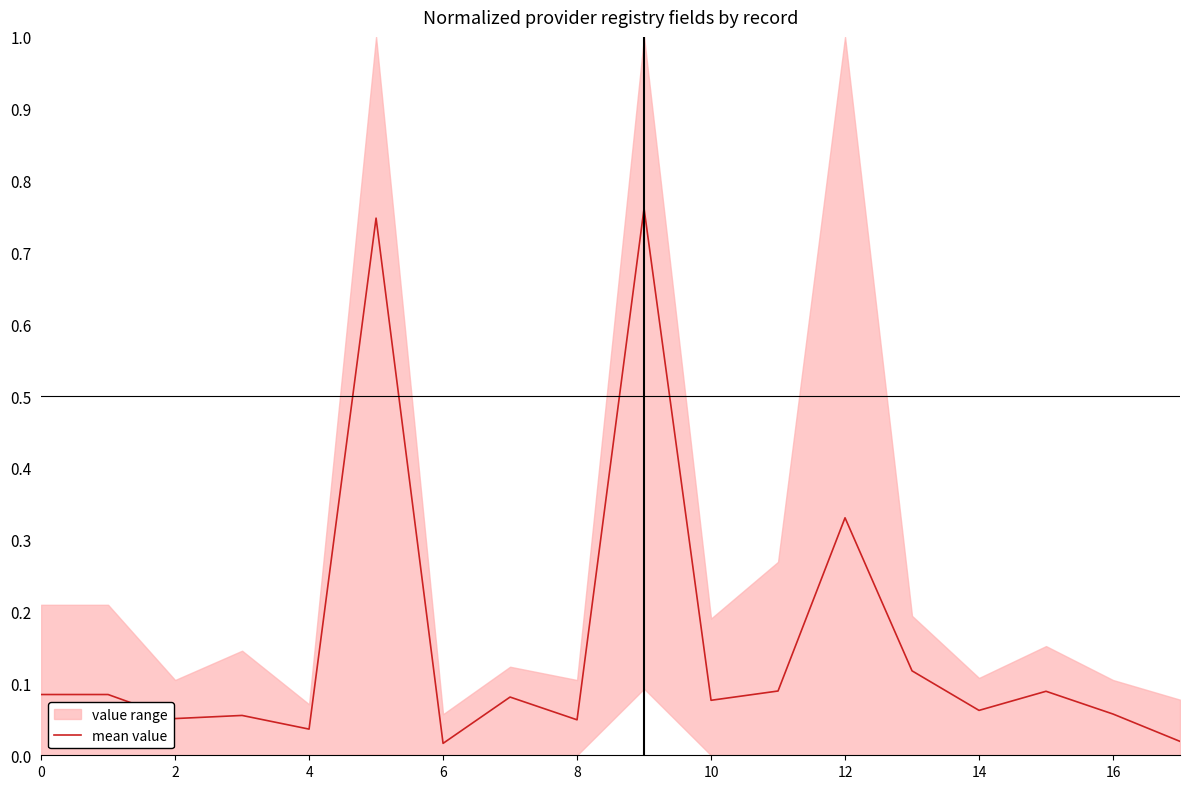

Reading right to left, transcribe all the data shown in this chart.

0.0	0.1	0.1	0.1	0.1	0.3	0.1	0.1	0.8	0.0	0.1	0.0	0.7	0.0	0.1	0.1	0.1	0.1